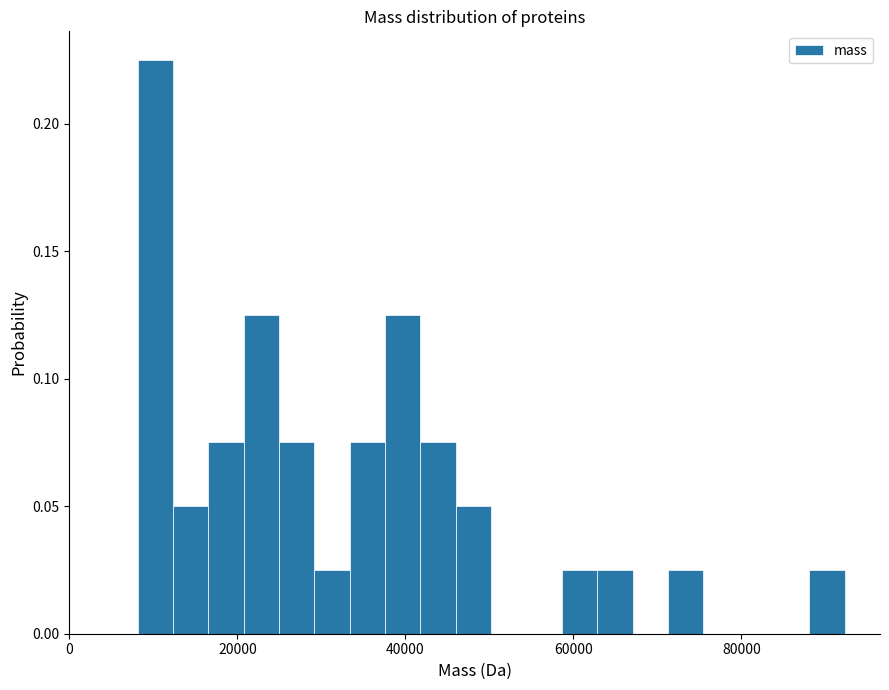

Around what value on the x-axis is the tallest bar? Give the approximate position of its centre, as read against the axis.

10000